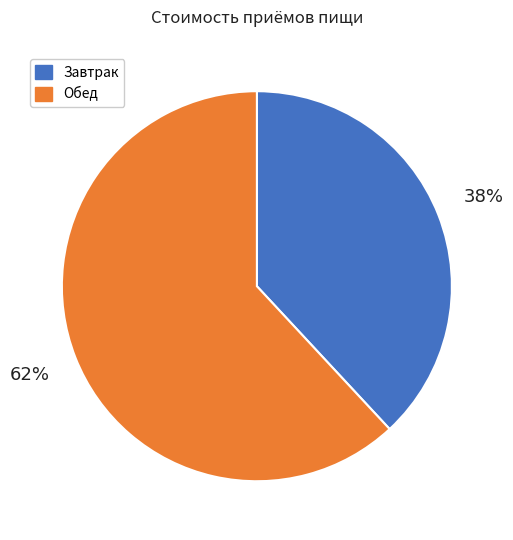

What is the largest slice in the pie chart?

Обед